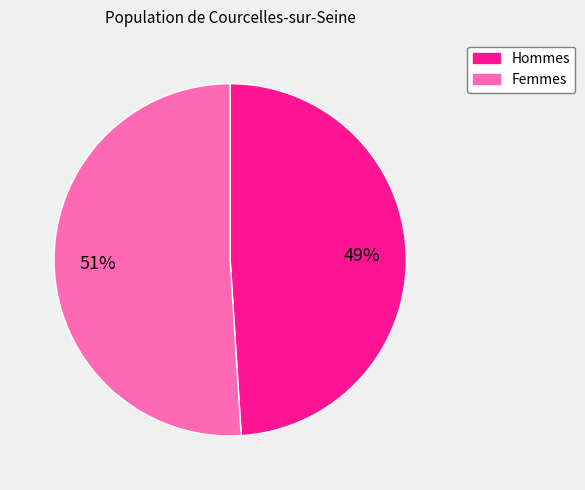

How many slices are in this pie chart?

2